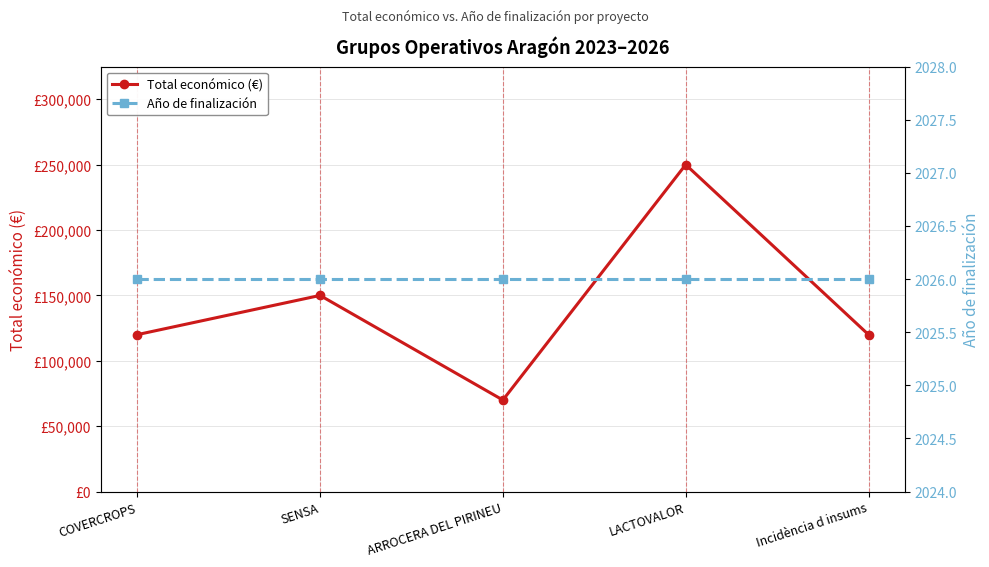

What are all the series names shown in the legend?

Total económico (€), Año de finalización